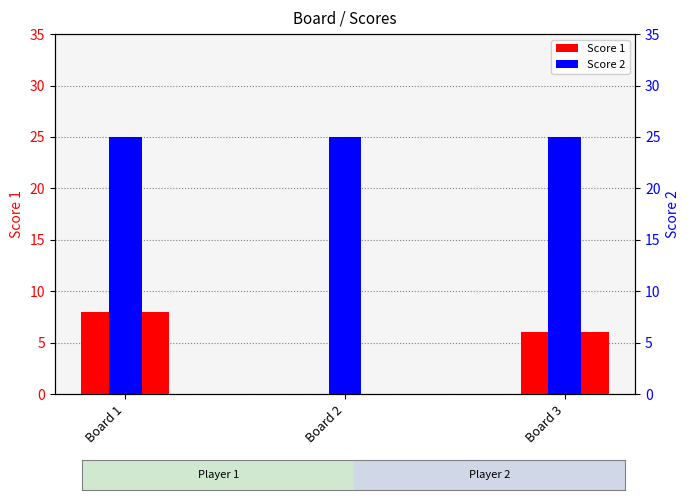

How many values in the Score 1 series exceed 6?

1